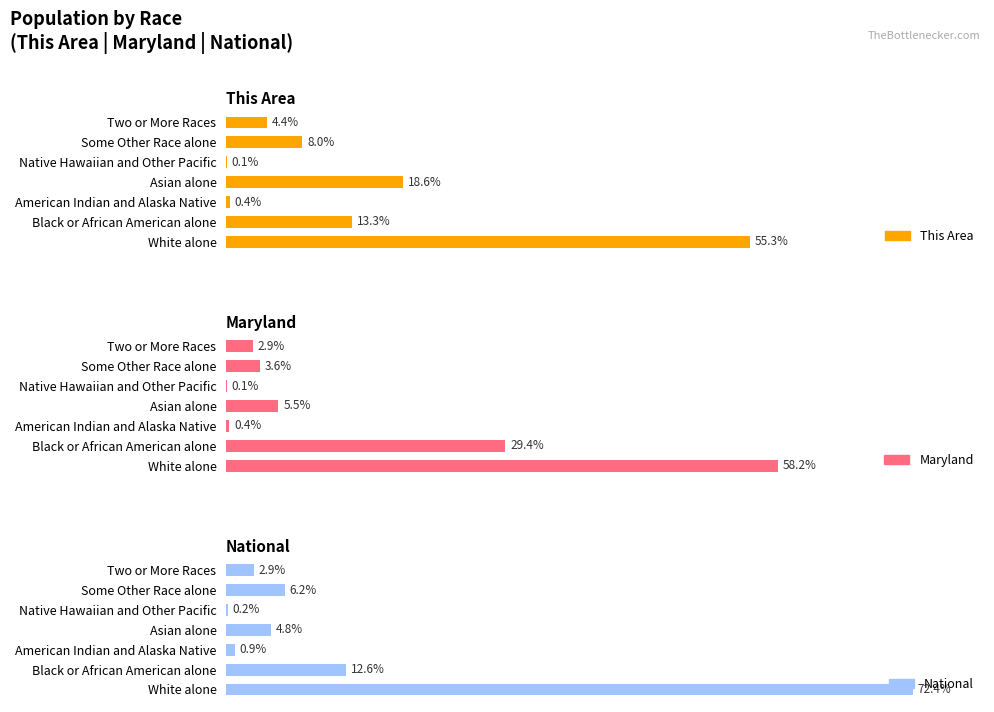

The value of This Area at American Indian and Alaska Native is 0.4. True or false?

True